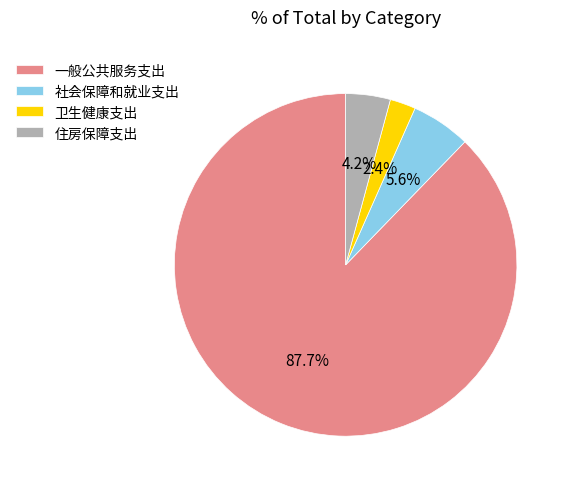

Approximately how many times larger is the value at 社会保障和就业支出 compared to 住房保障支出?

1.3